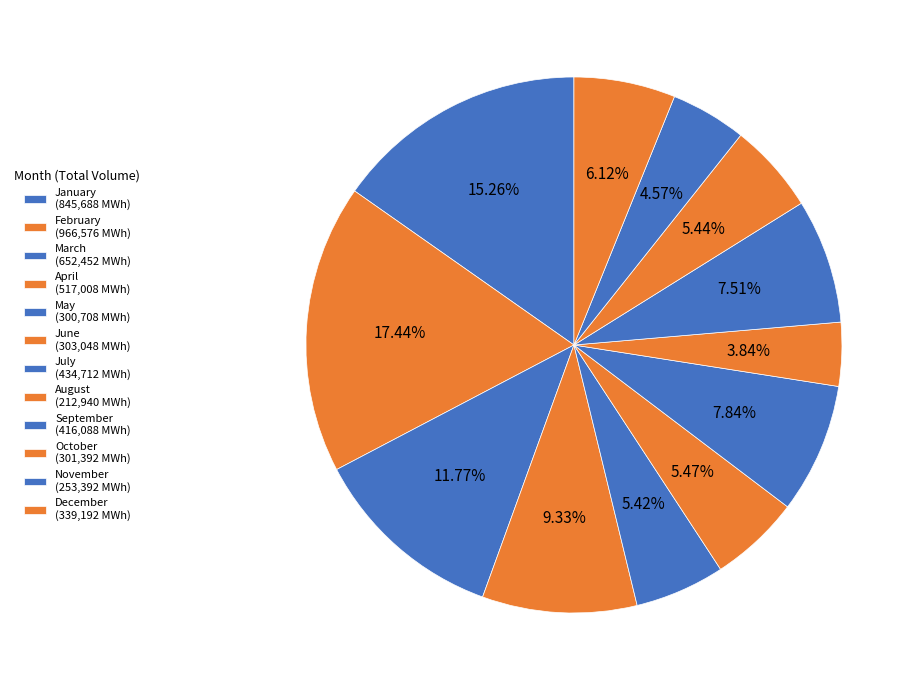

Which category has the biggest portion of the pie?

February